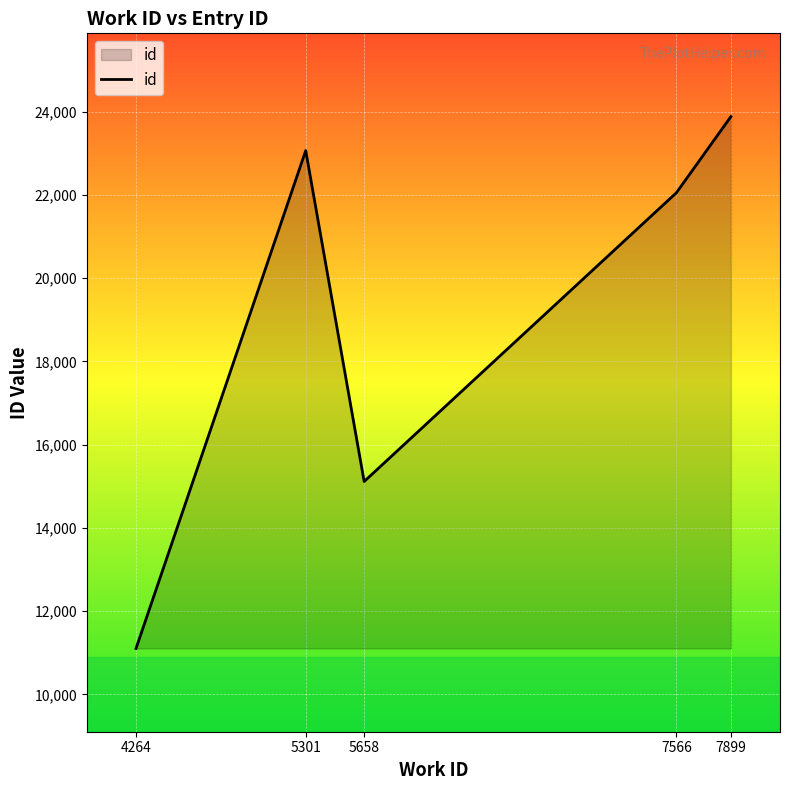

List the labels in order of value, smallest first.

4264, 5658, 7566, 5301, 7899